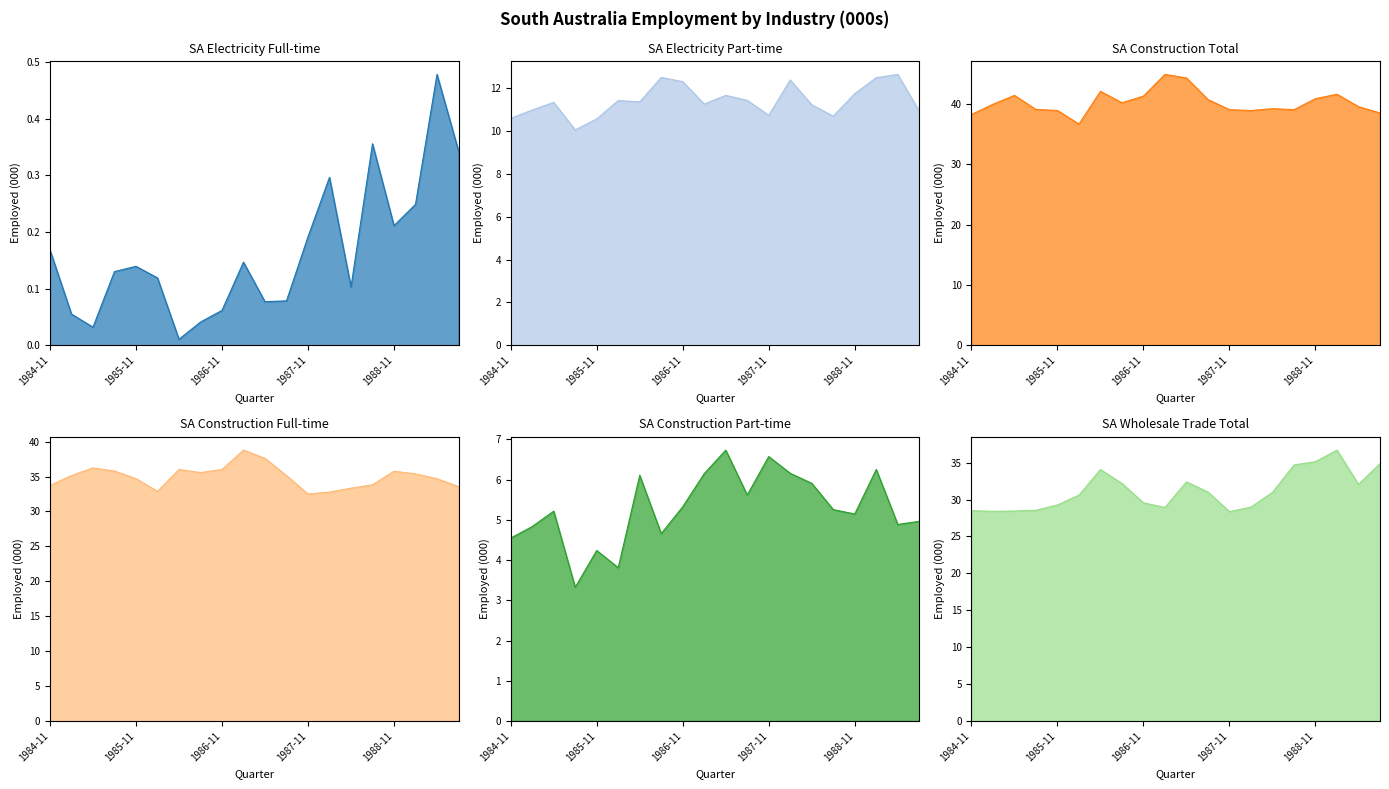

Between 1985-05 and 1986-02, which series saw the biggest shift?

SA Construction Total